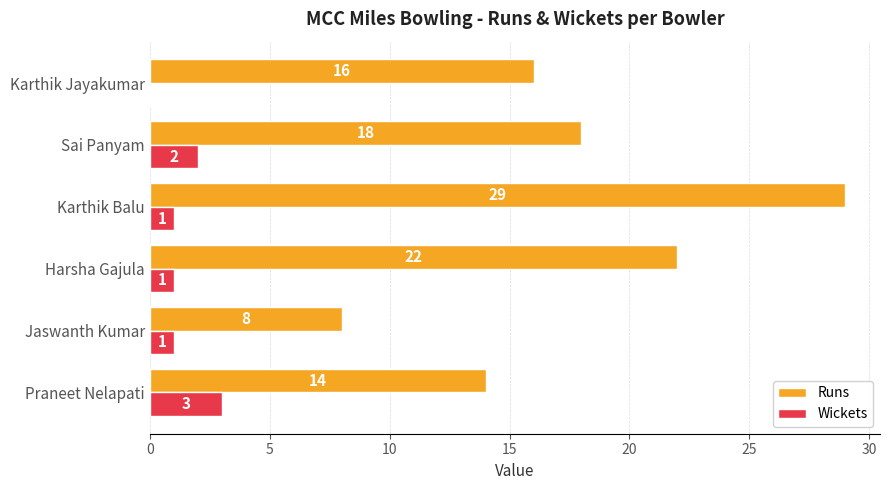

Is it true that Wickets equals 0 at Harsha Gajula?

False